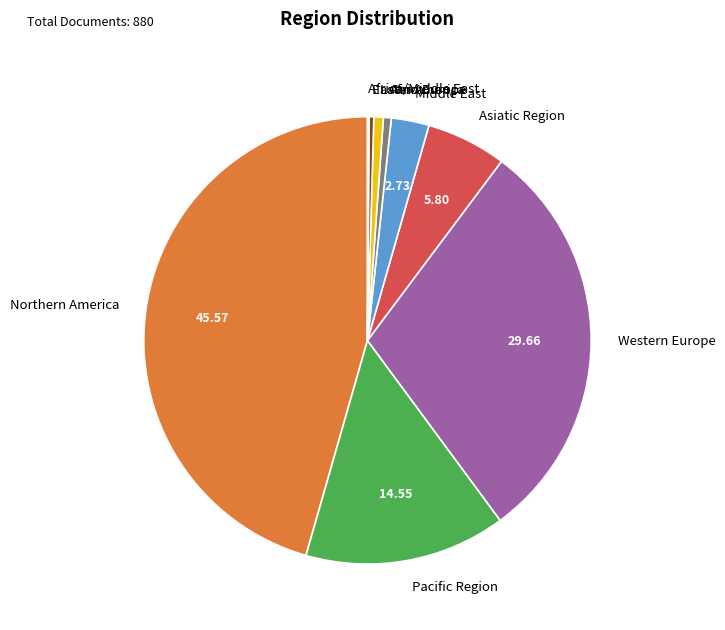

Between Africa and Northern America, which is larger?

Northern America